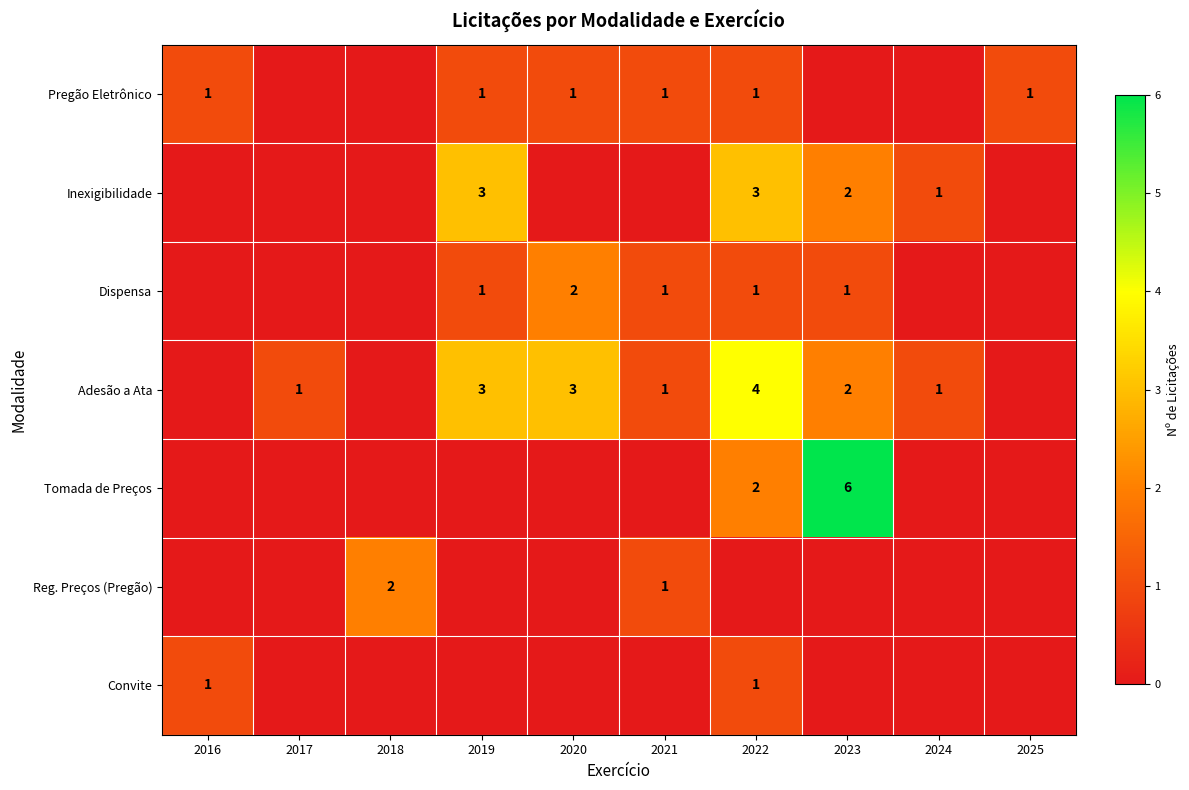

Is it true that Inexigibilidade equals 2 at 2023?

True